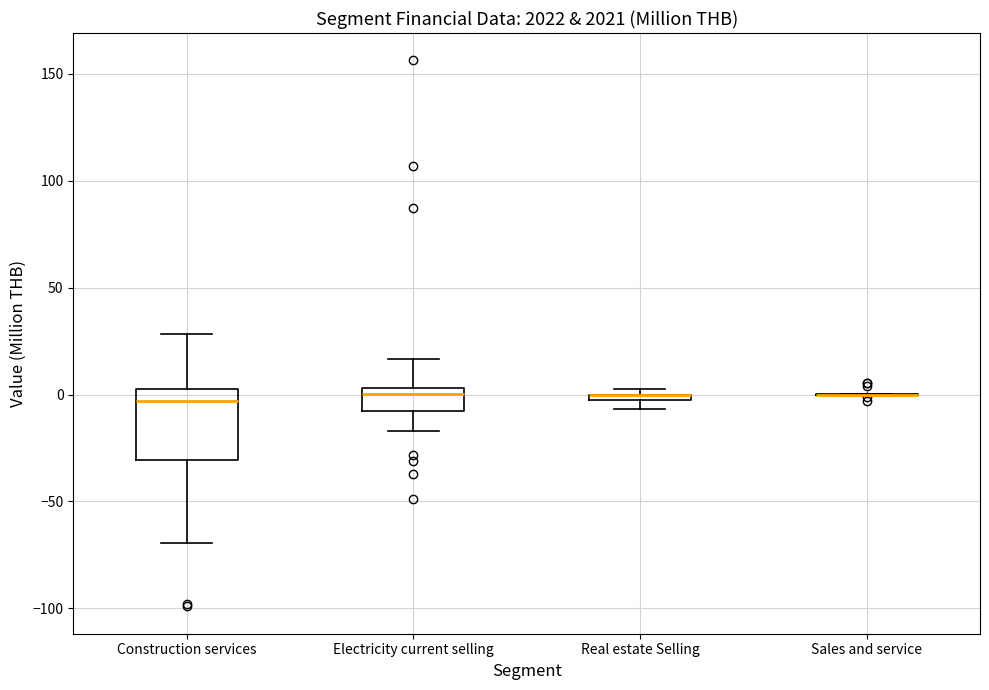

Which box is the tallest, from its lower edge to its upper edge?

Construction services